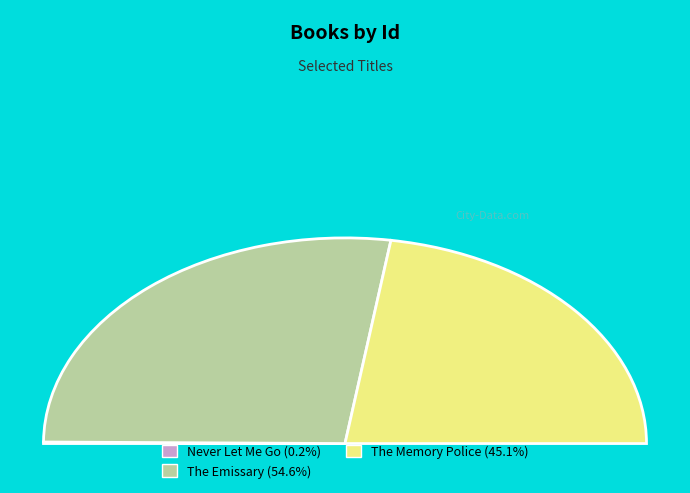

To the nearest percent, what is the difference between the largest and smallest slice percentages?

54%